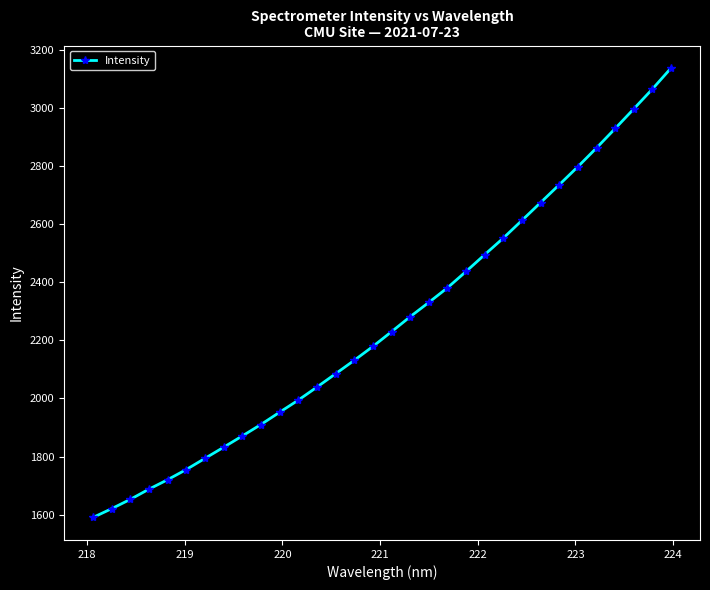

What is the difference between the maximum and minimum values?

1546.0